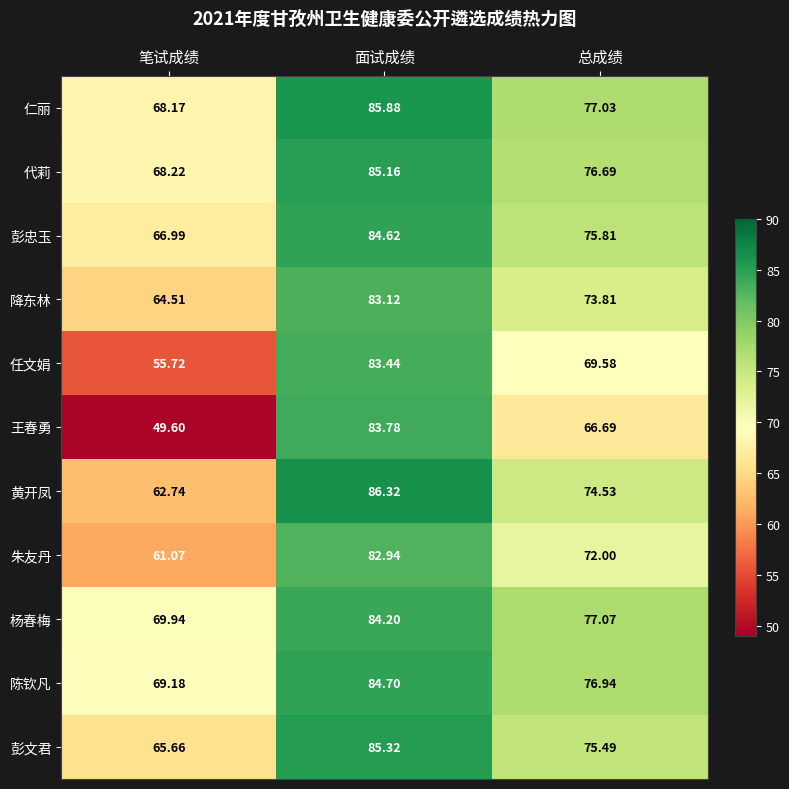

Which series has the largest total across all categories?

杨春梅